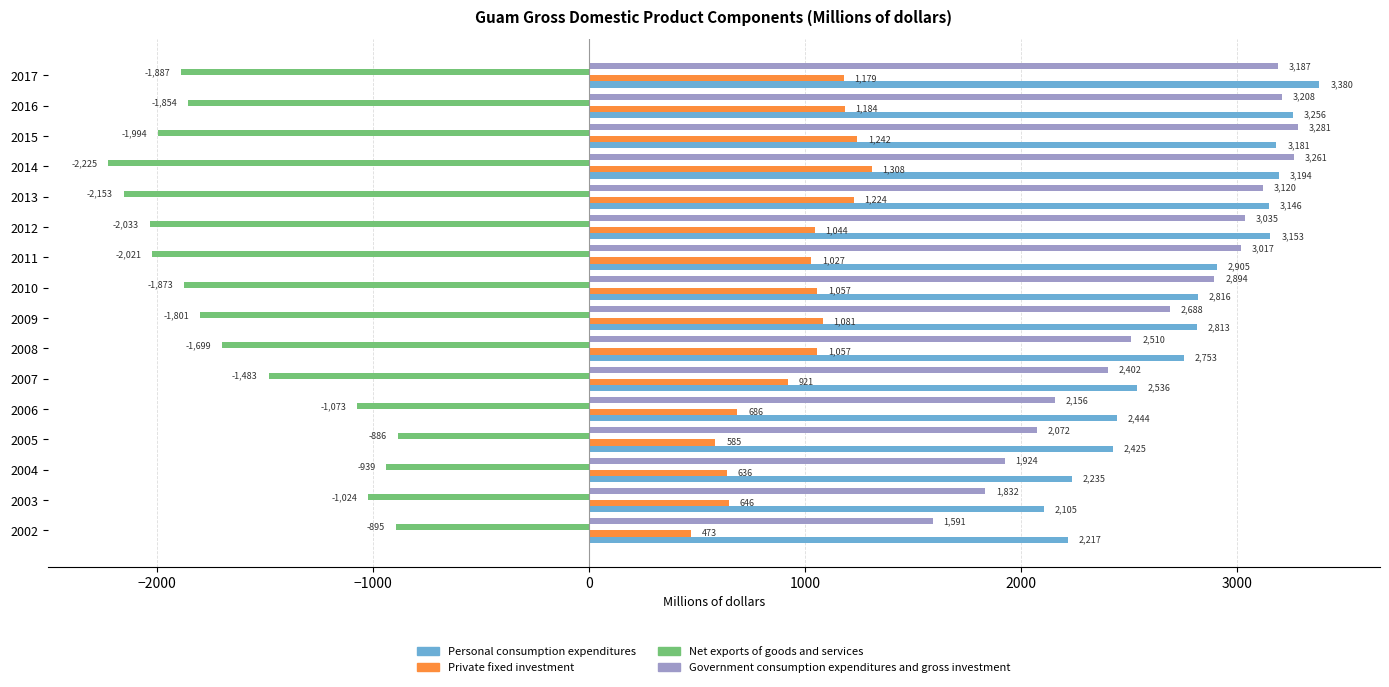

At which label is Private fixed investment closest to 890?

2007